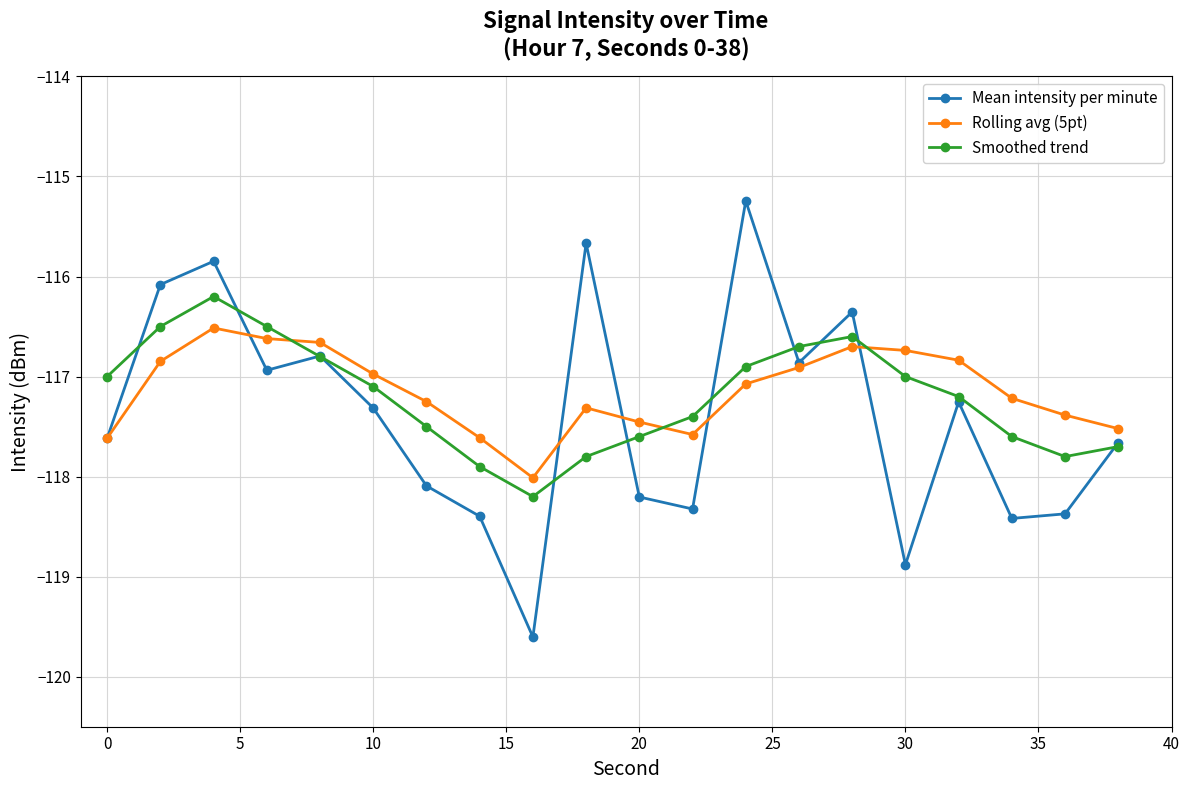

Which series has the largest range (max minus min)?

Mean intensity per minute